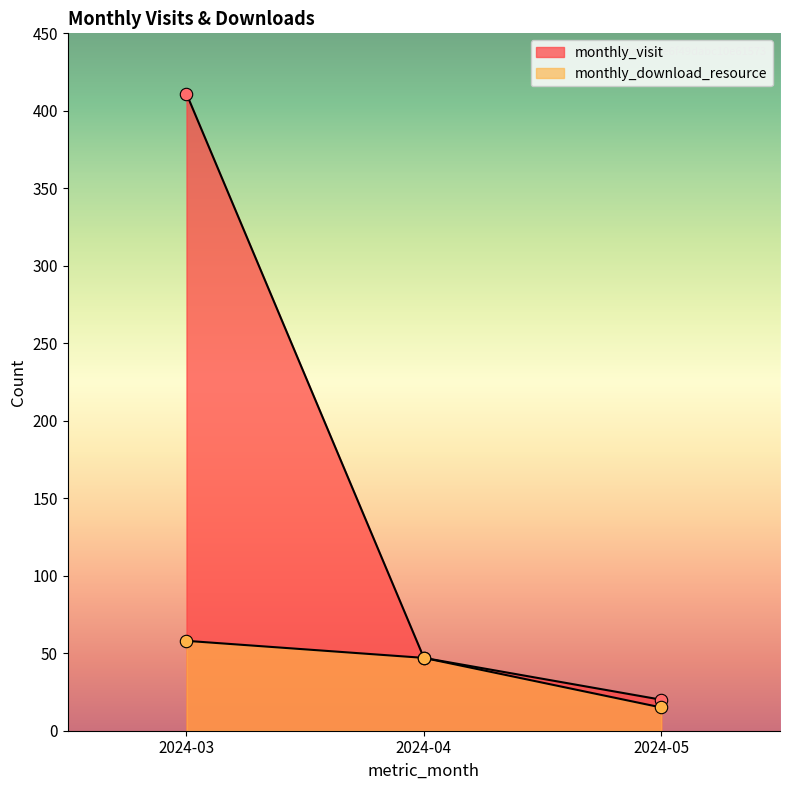

Which series reaches the minimum Y coordinate?

monthly_download_resource